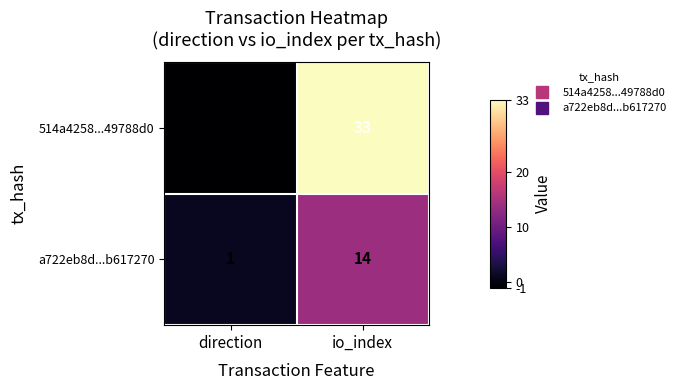

What is the difference between the maximum and minimum values in the 514a4258...49788d0 series?

34